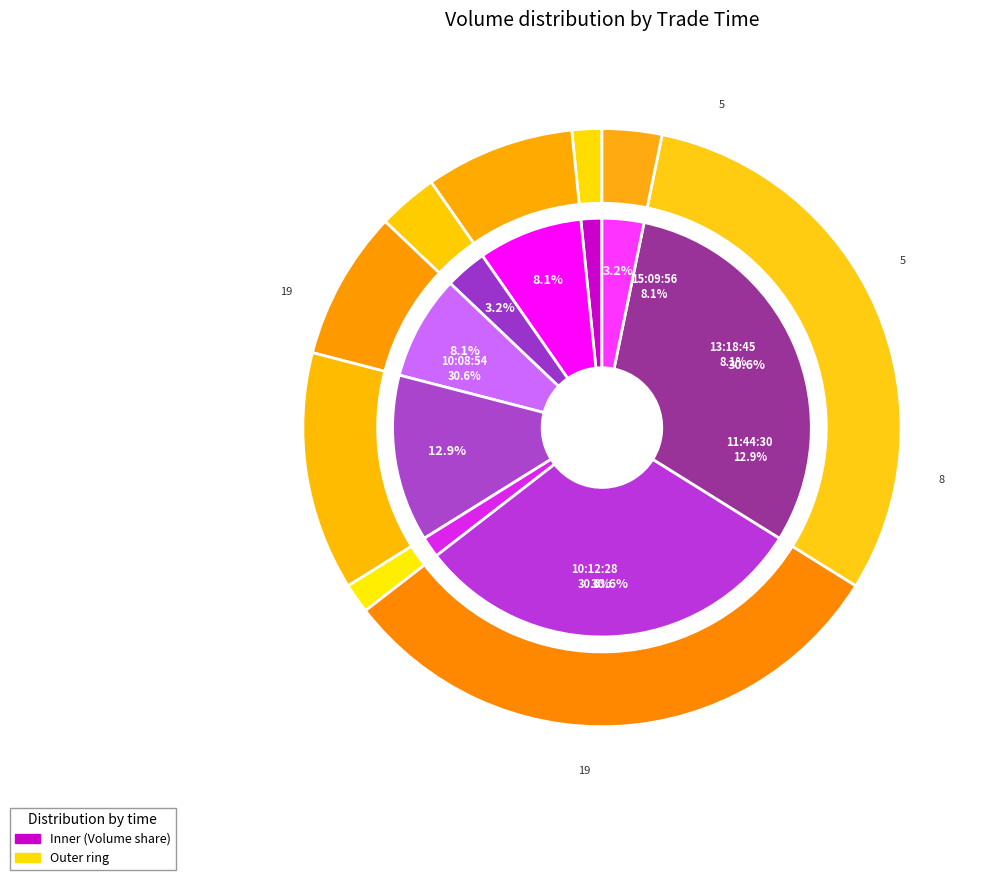

Rank the categories by value from highest to lowest.

10:12:28, 10:08:54, 11:44:30, 15:09:56, 13:18:45, 14:53:15, 10:00:01, 15:22:04, 10:24:48